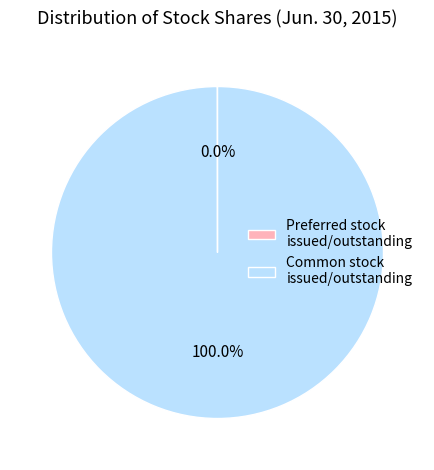

What is the largest slice in the pie chart?

Common stock issued/outstanding